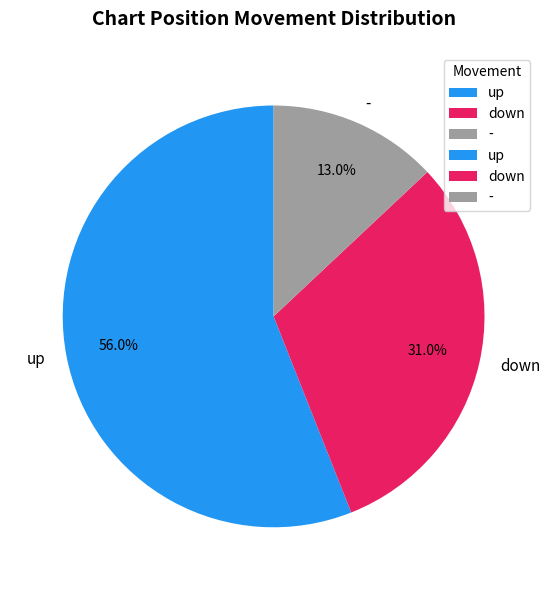

What percentage is the up slice, to the nearest percent?

56%